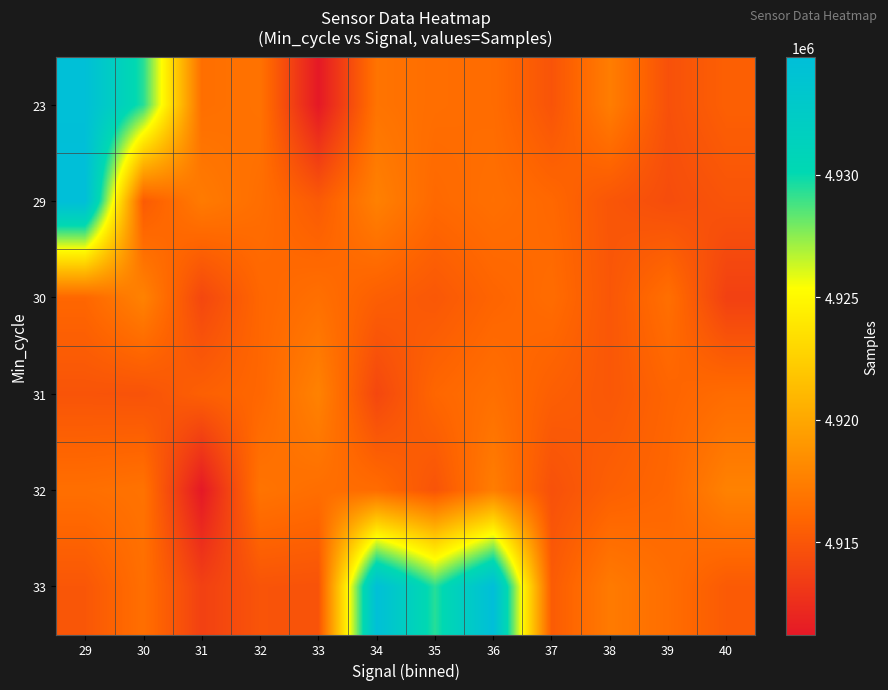

Which series has the largest total across all categories?

33